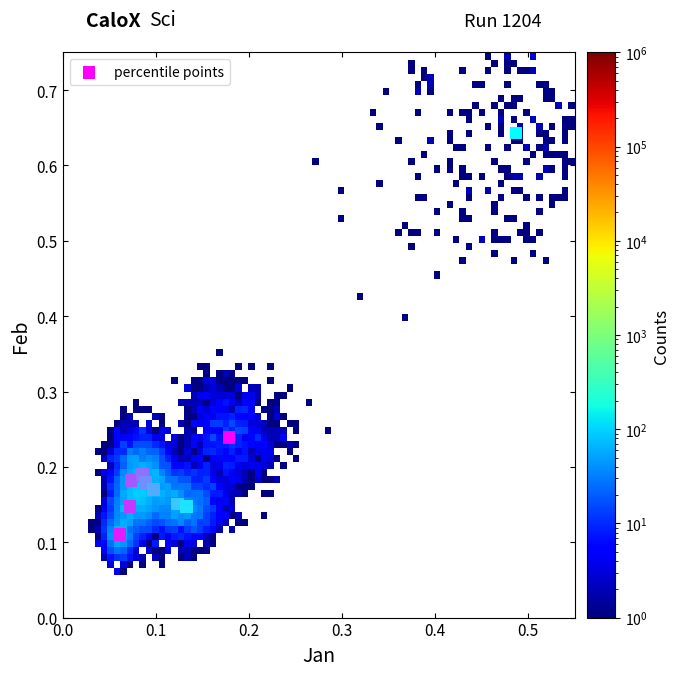

What is the range of Y values (max minus min)?

0.5